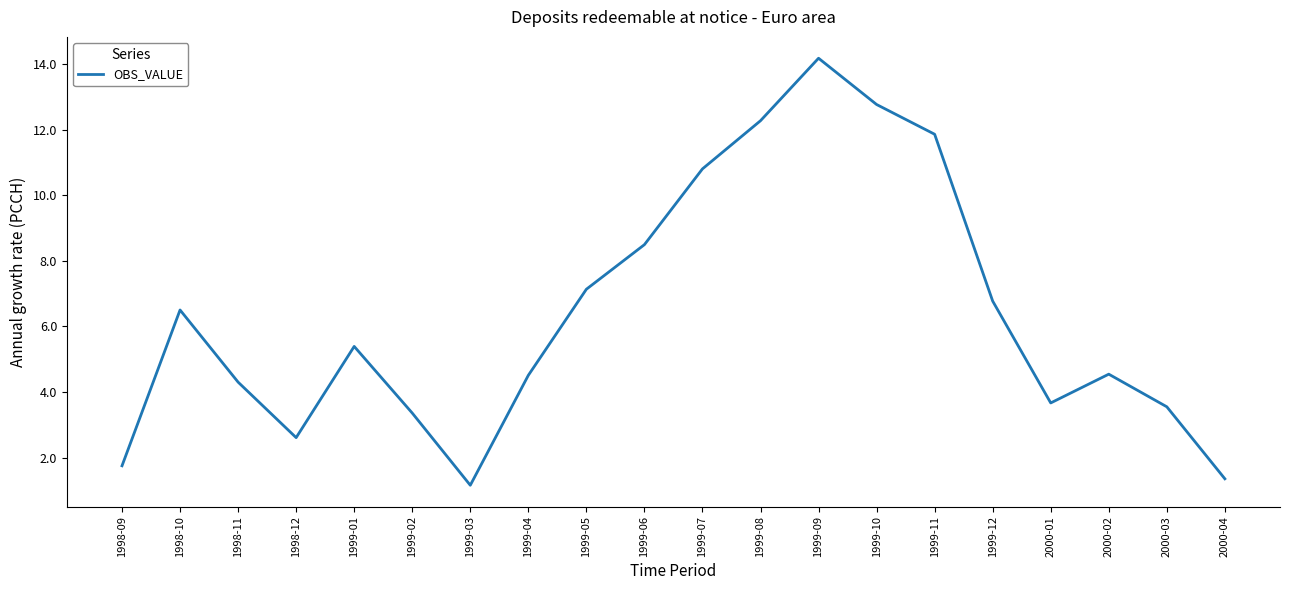

The value at 2000-02 is 4.5. True or false?

True